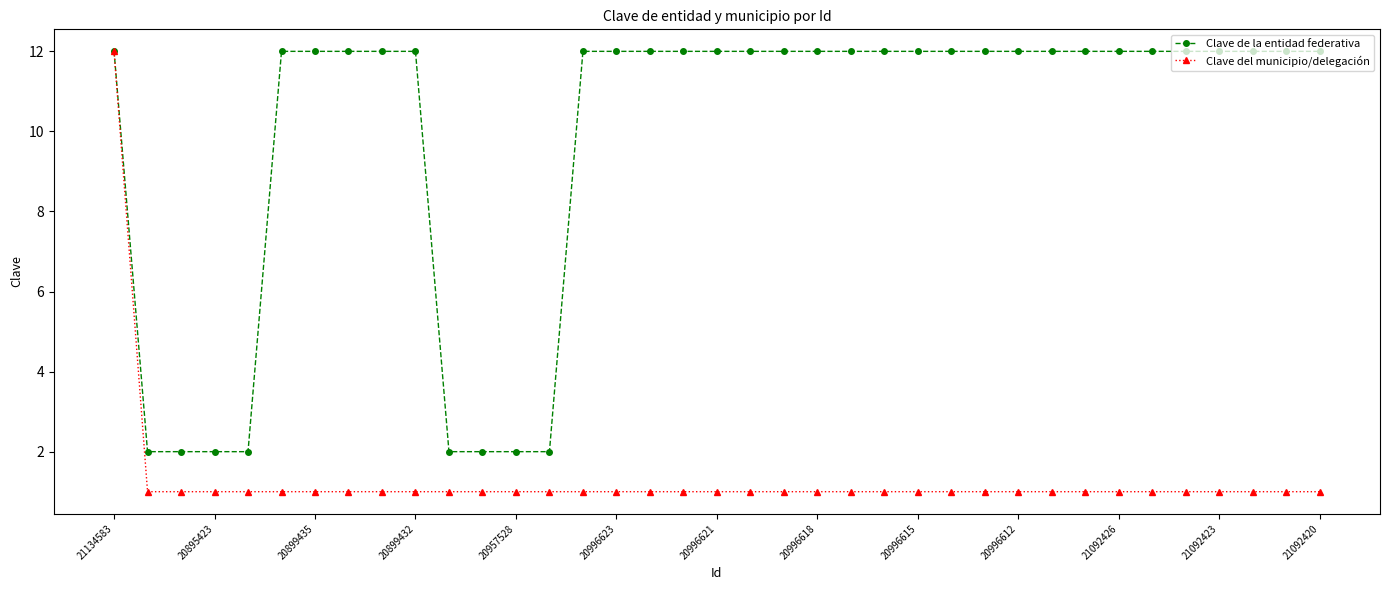

Which series has the widest spread of values?

Clave del municipio/delegación